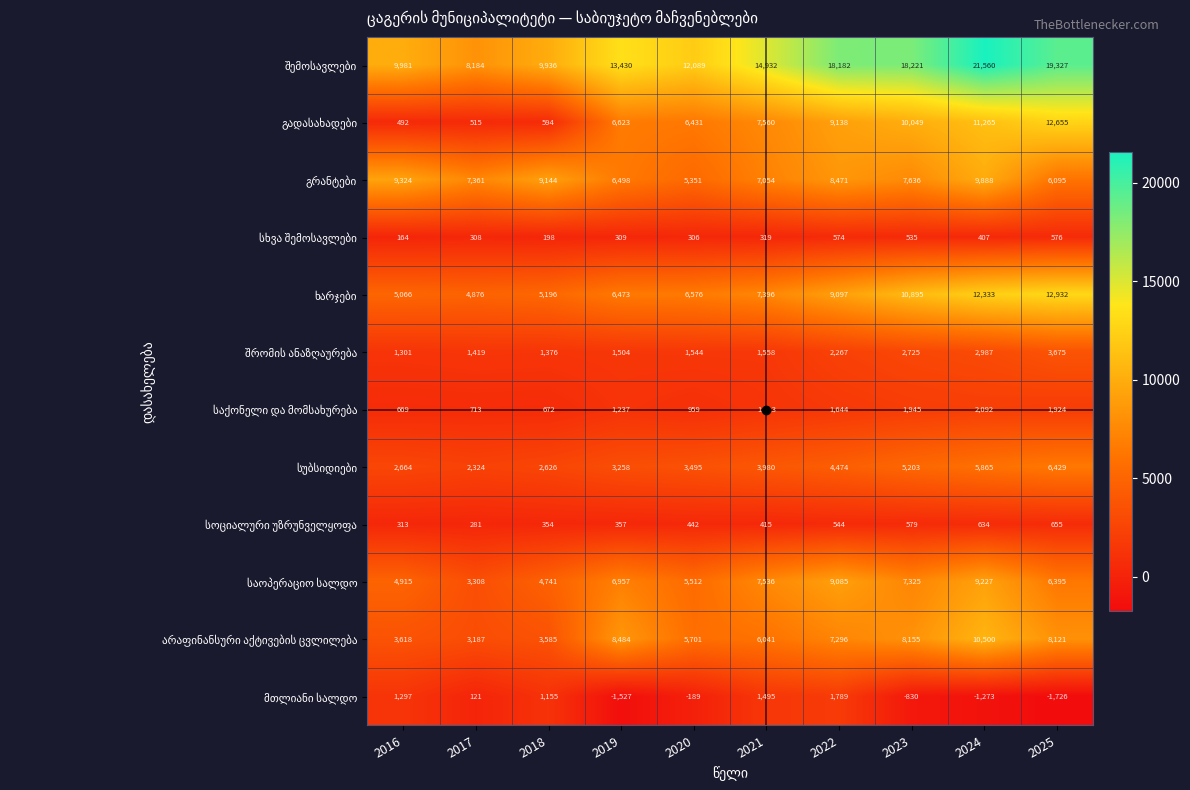

At which category is the sum across all series the highest?

2024